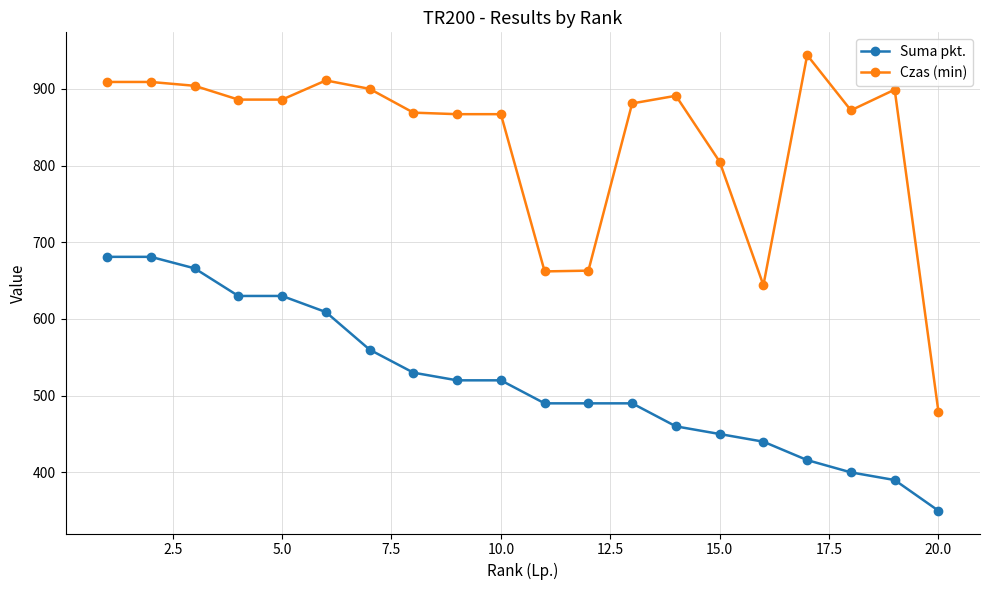

True or false: Czas (min) and Suma pkt. intersect in this chart.

False